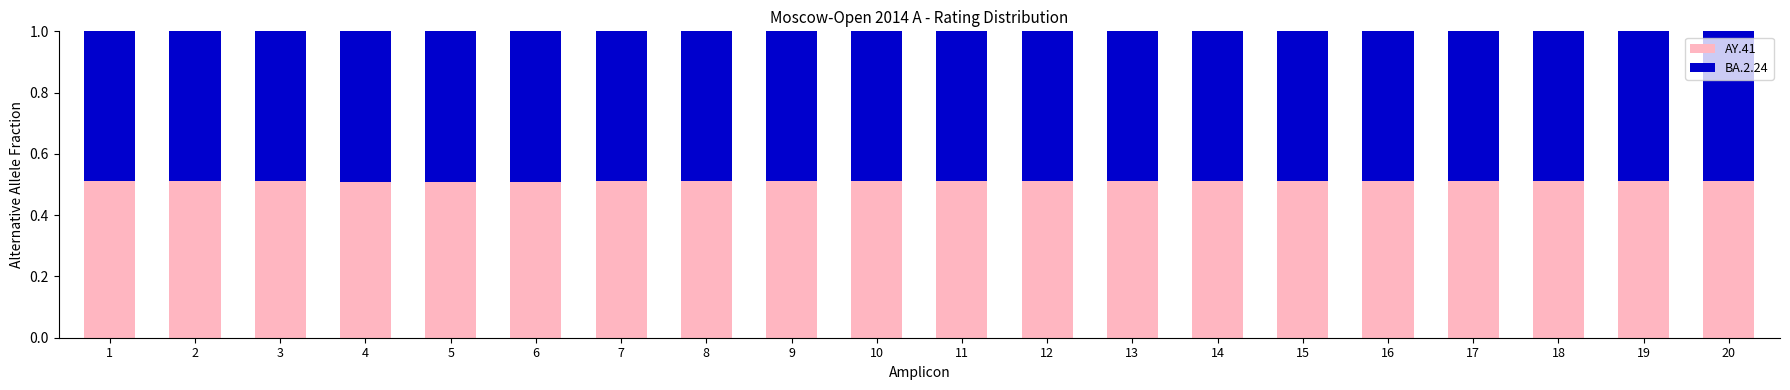

How many AY.41 values are between 0 and 1?

20